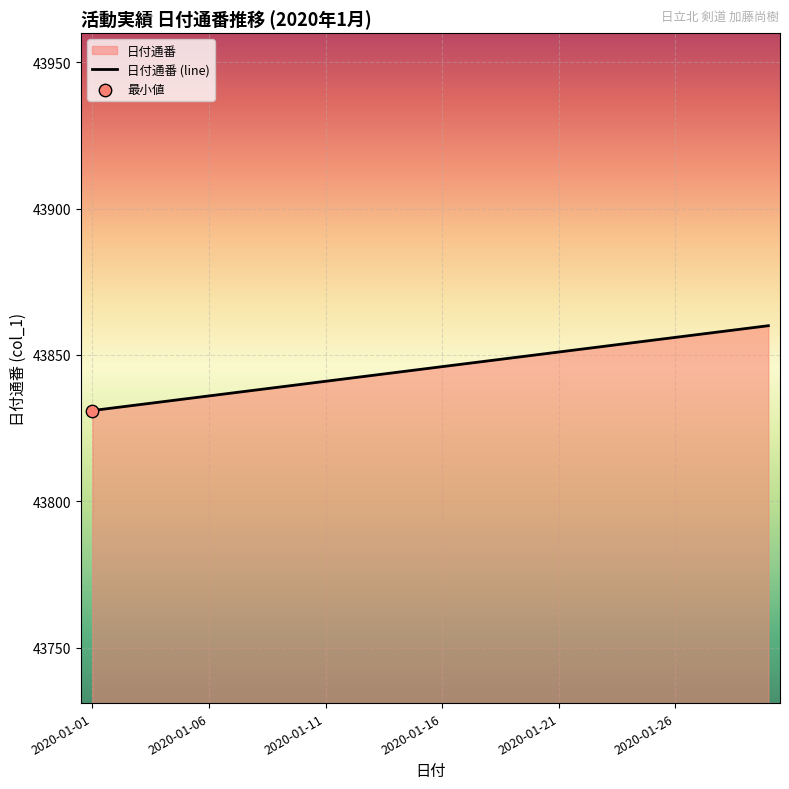

What is the minimum value shown in the chart?

43831